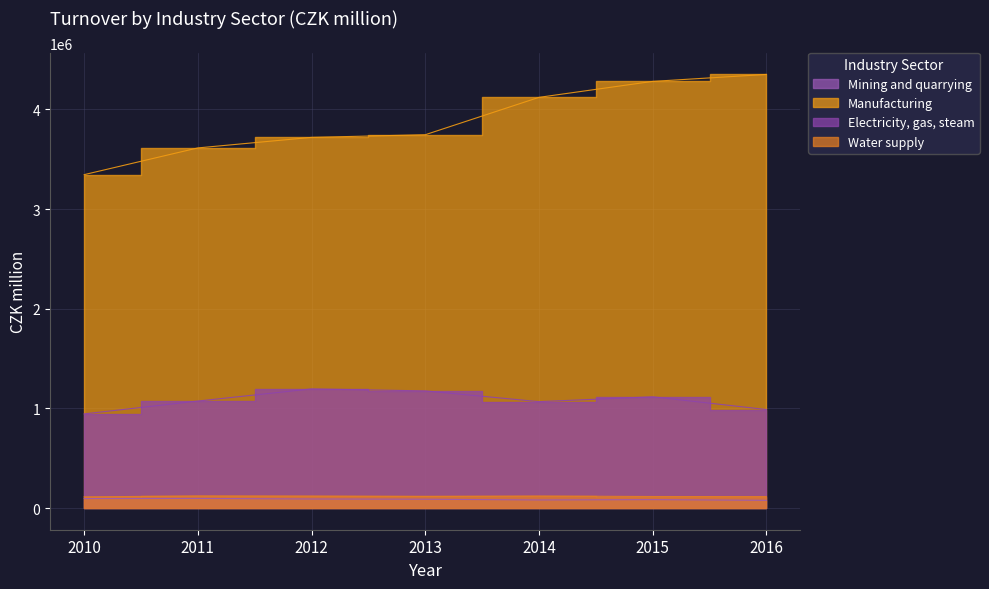

How many distinct data groups are displayed?

4